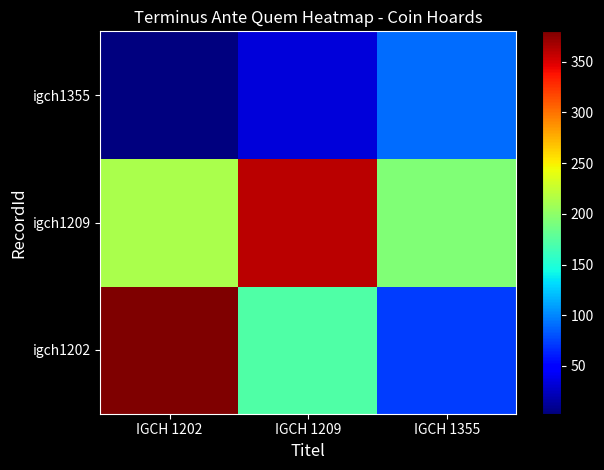

What is the spread (max minus min) of values at IGCH 1209?

327.4